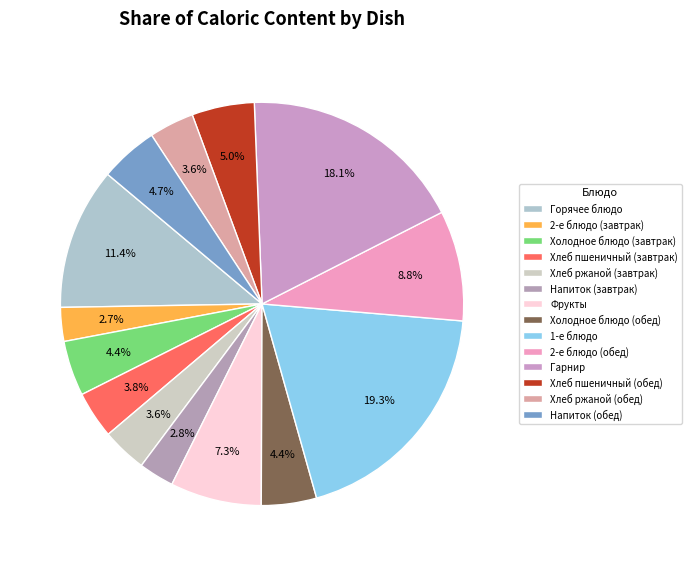

Count the number of slices in the pie.

14